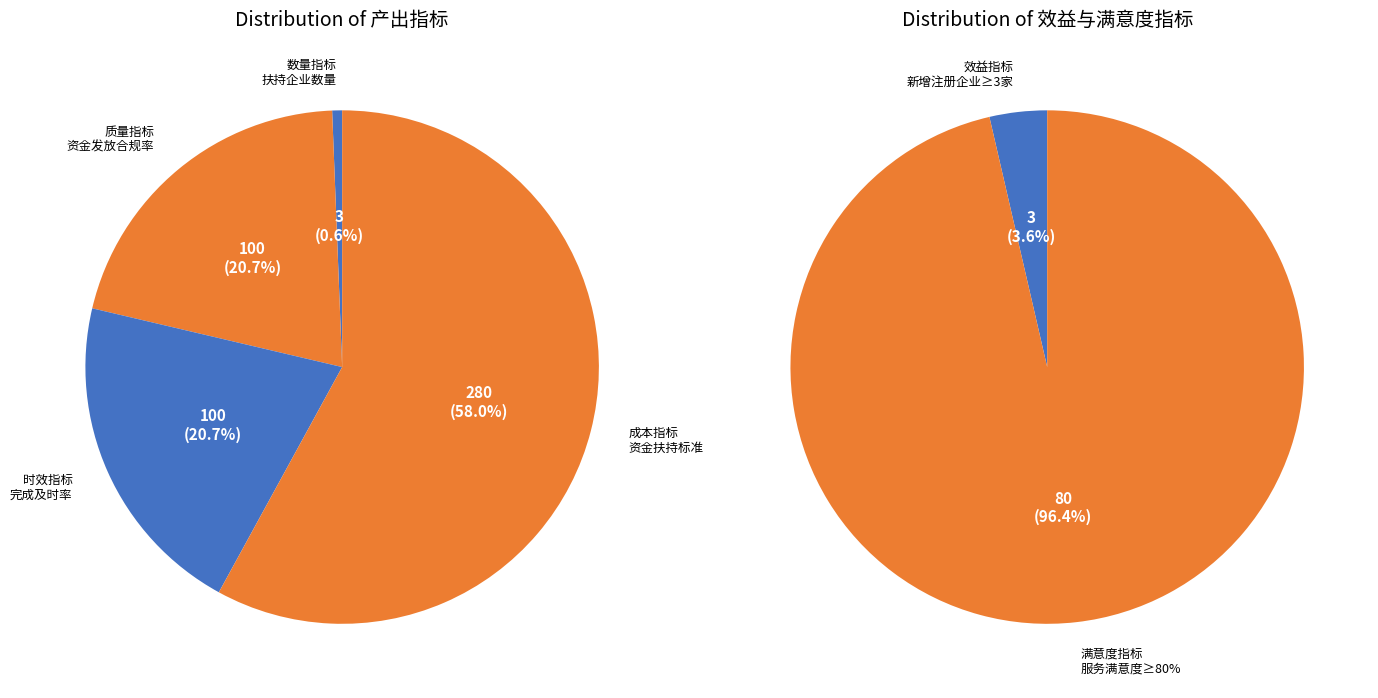

Rank the categories by value from lowest to highest.

效益指标, 满意度指标, 产出指标